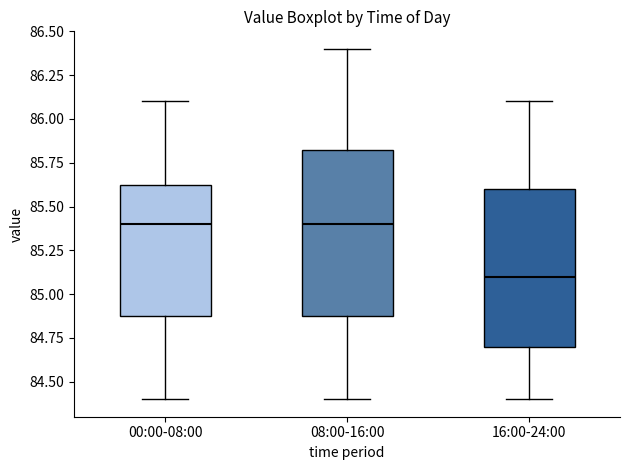

Which box has the lowest median line?

16:00-24:00